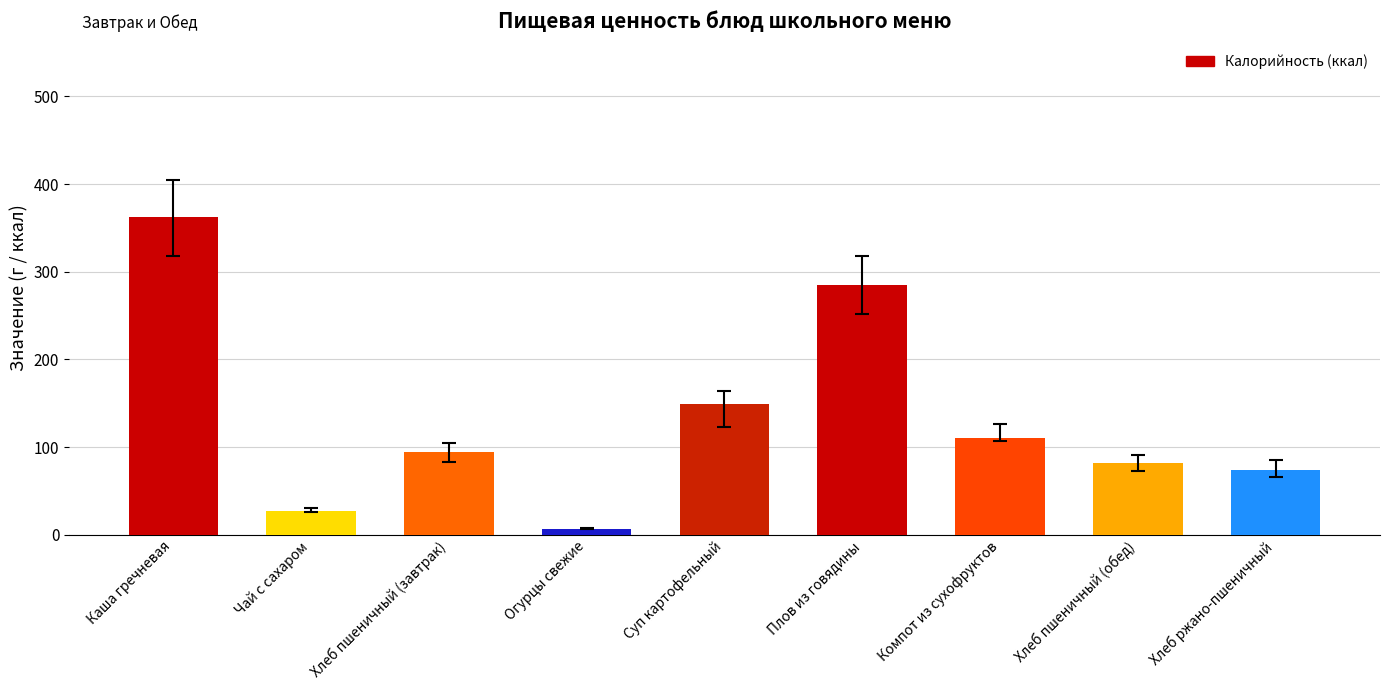

Rank the categories by value from lowest to highest.

Огурцы свежие, Чай с сахаром, Хлеб ржано-пшеничный, Хлеб пшеничный (обед), Хлеб пшеничный (завтрак), Компот из сухофруктов, Суп картофельный, Плов из говядины, Каша гречневая